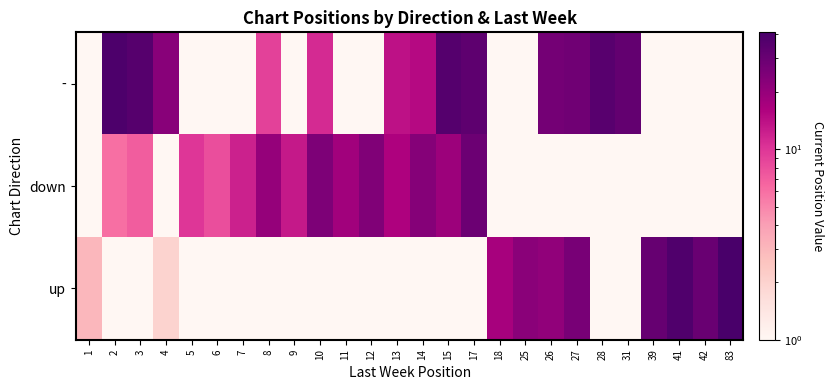

What is the difference between the highest and lowest values at 14?

22.0